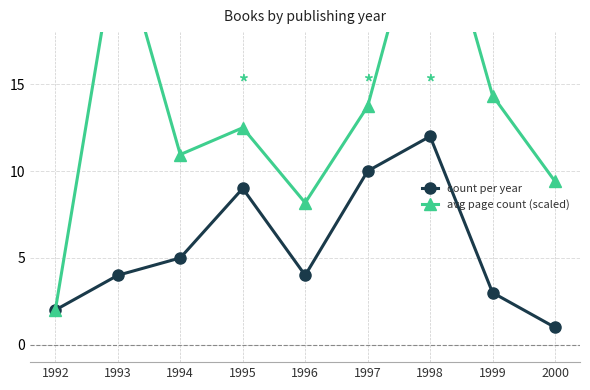

What is the difference between the highest and lowest values at 1996?

4.2